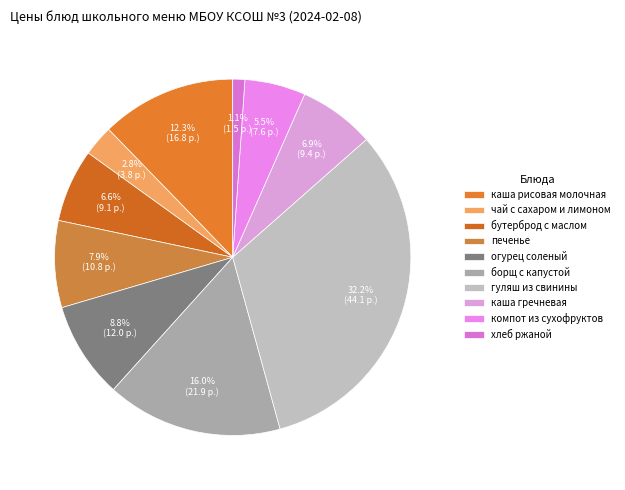

Which category has the smallest portion of the pie?

хлеб ржаной